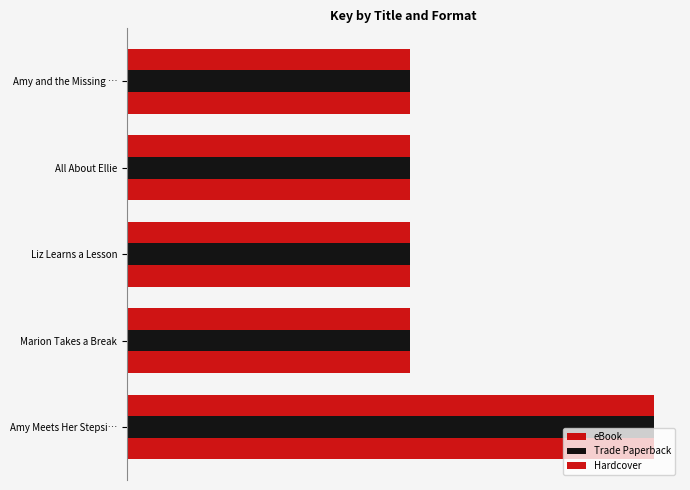

Reading left to right, what are all the values shown in this chart?

eBook: 407911258	219479920	219479748	219479605	219478898
Trade Paperback: 407911258	219479920	219479748	219479605	219478898
Hardcover: 407911258	219479920	219479748	219479605	219478898